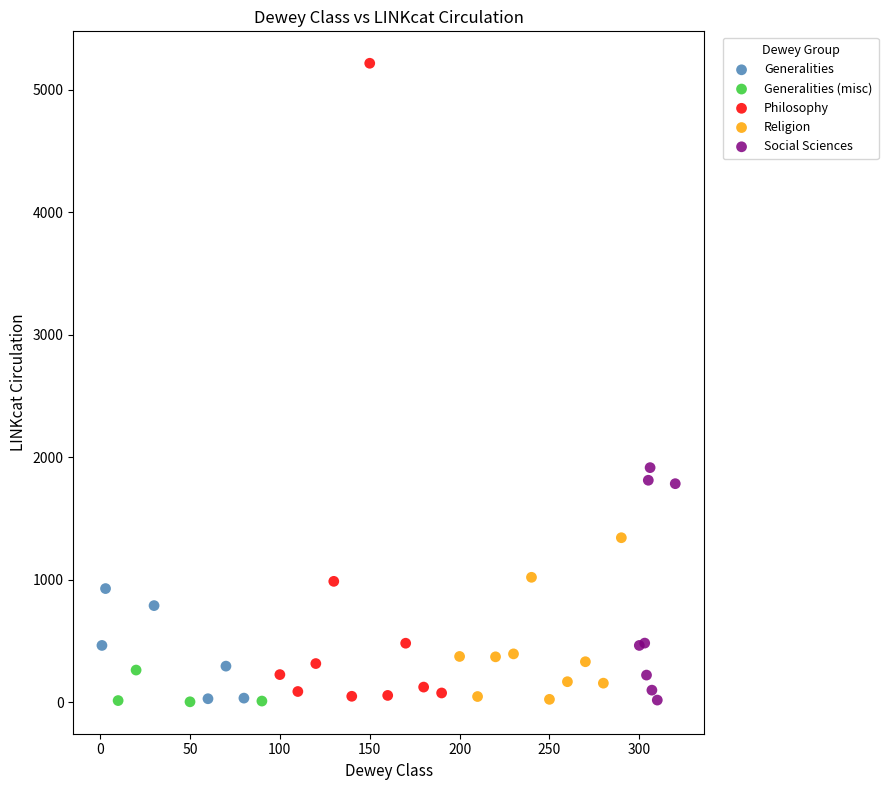

What are all the series names shown in the legend?

Generalities, Generalities (misc), Philosophy, Religion, Social Sciences